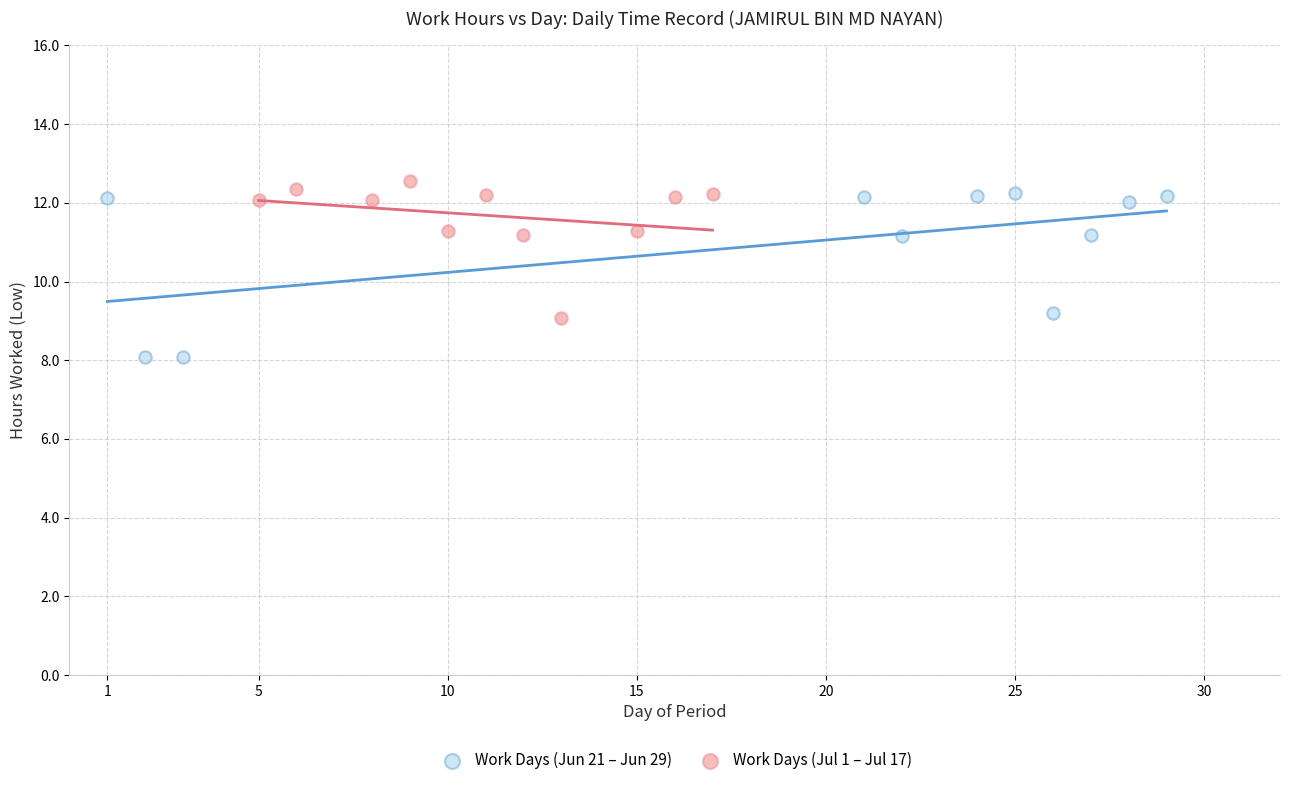

Which series has the widest spread of Y values?

Work Days (Jun 21 – Jun 29)